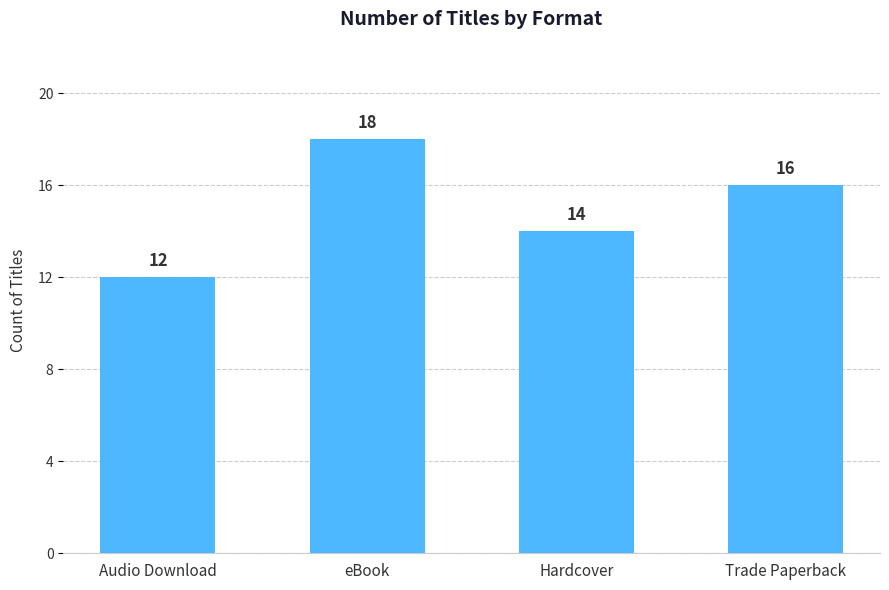

Rank the categories by value from highest to lowest.

eBook, Trade Paperback, Hardcover, Audio Download